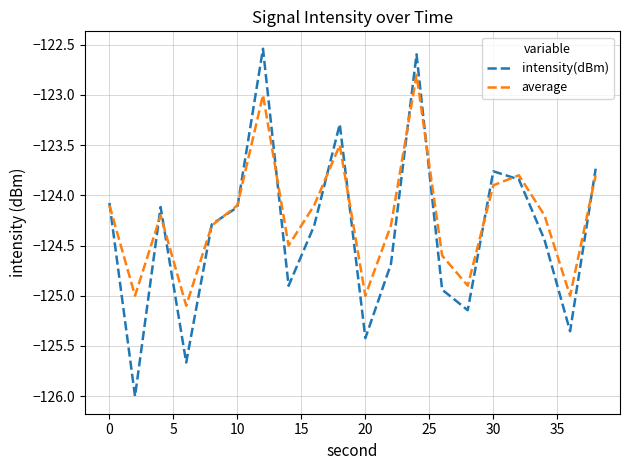

How many lines are shown in the chart?

2